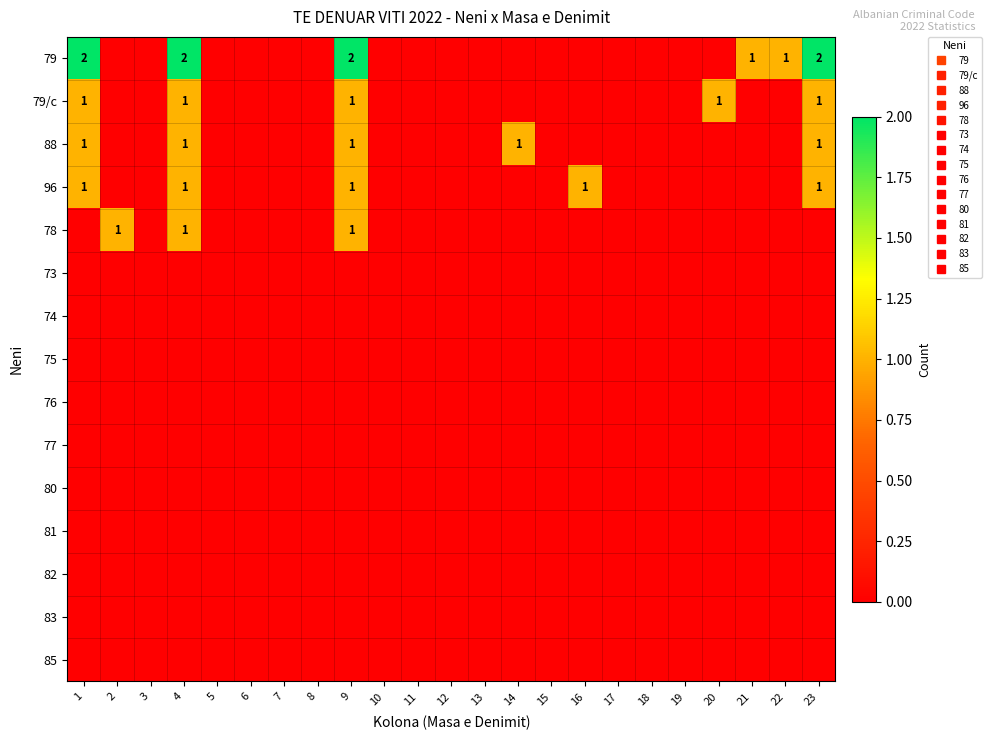

What is the total value across all series at 21?

1